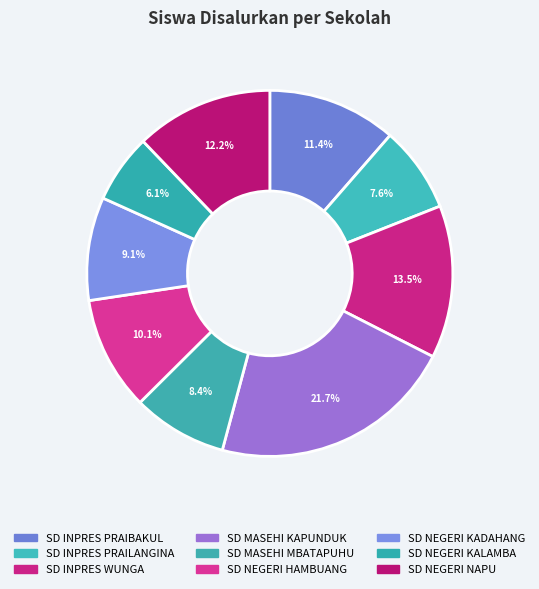

The SD INPRES PRAILANGINA slice represents 8% of the pie. True or false?

True